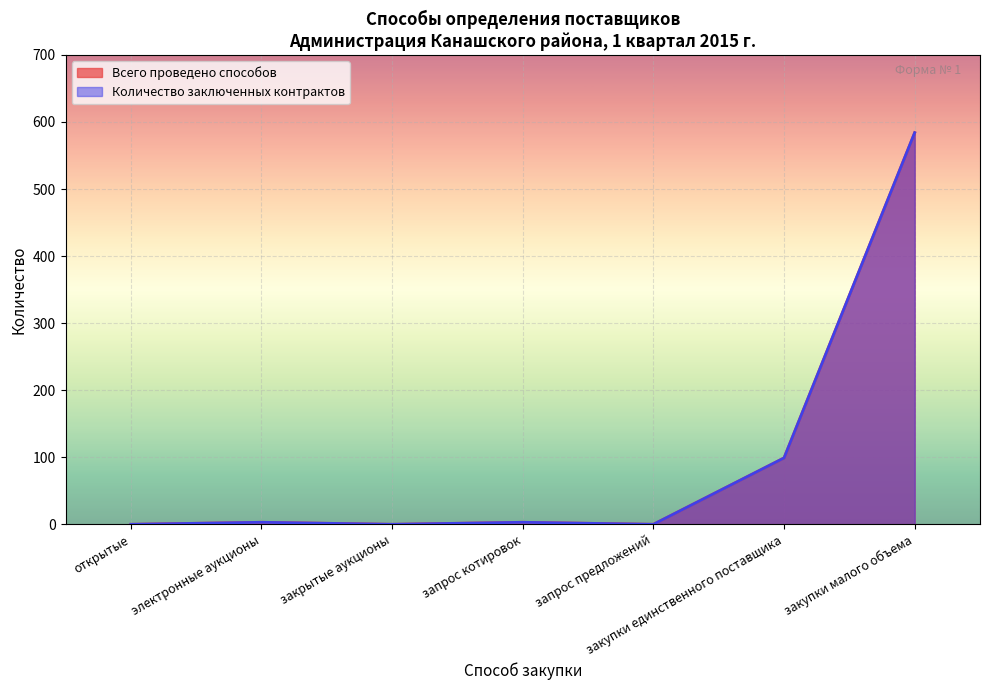

What is the label of the 3rd point from the right?

запрос предложений